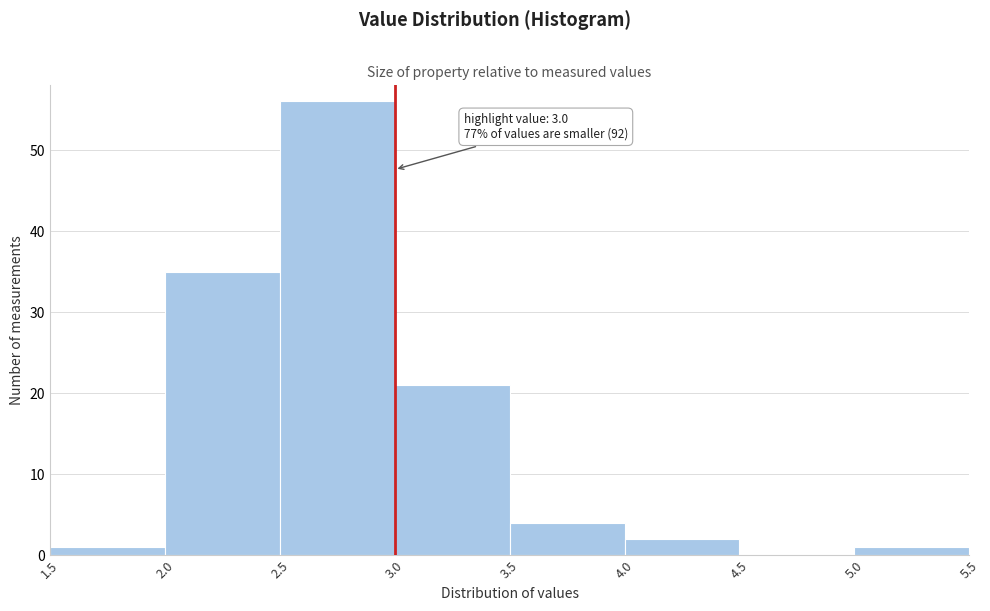

Which range on the x-axis has the tallest bar?

2.5 to 3.0